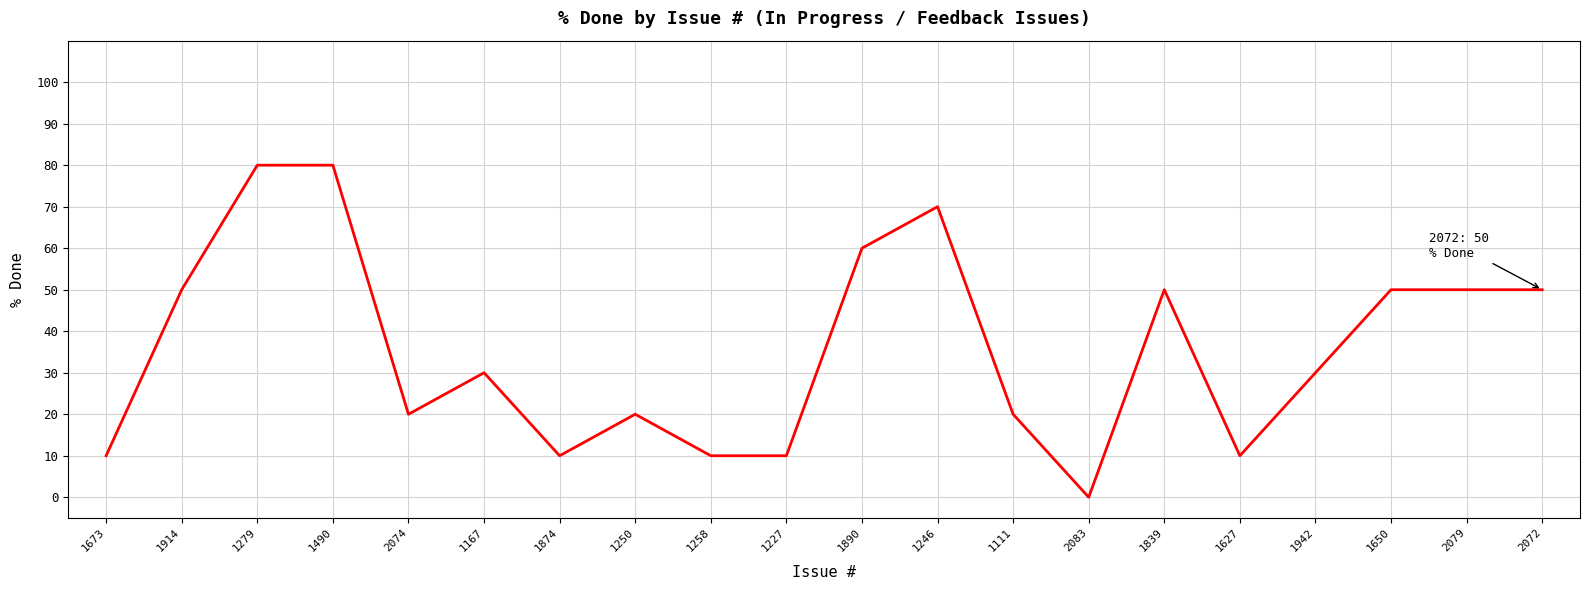

Which label corresponds to the smallest value in the chart?

2083